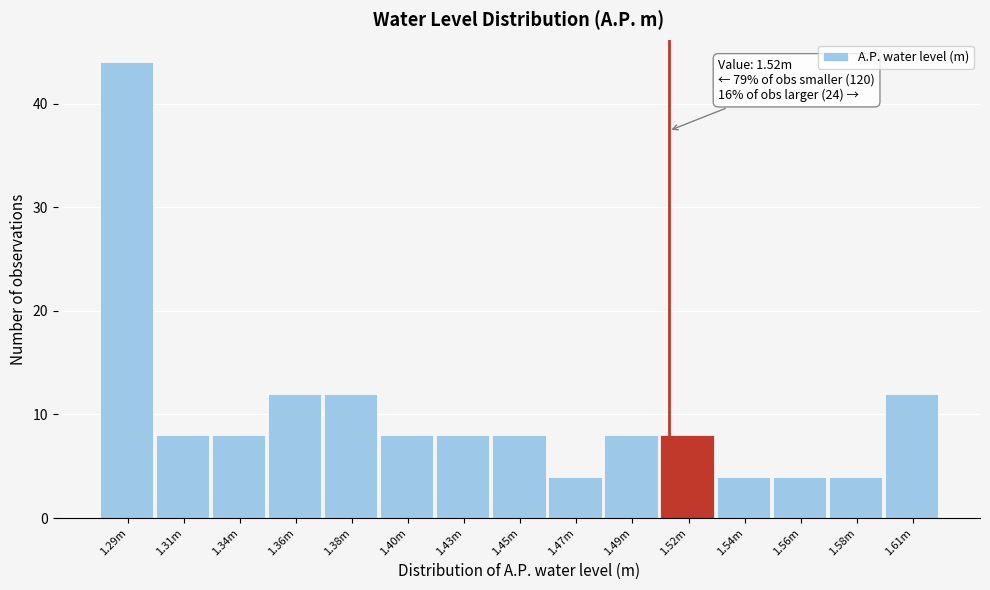

Reading left to right, list all the values displayed in this chart.

1.29m=44	1.31m=8	1.34m=8	1.36m=12	1.38m=12	1.40m=8	1.43m=8	1.45m=8	1.47m=4	1.49m=8	1.52m=8	1.54m=4	1.56m=4	1.58m=4	1.61m=12